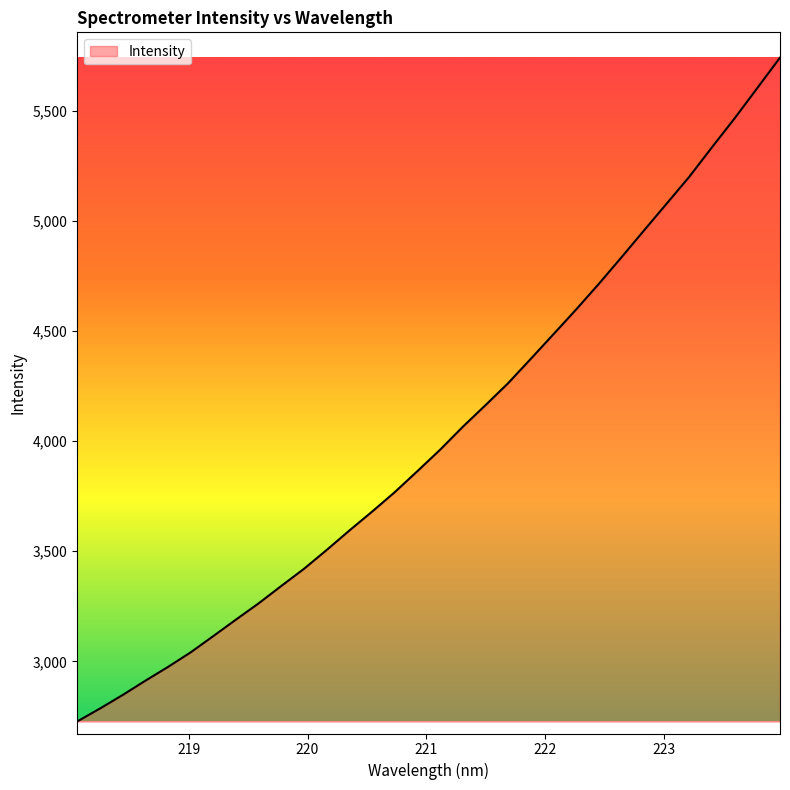

What is the maximum value shown in the chart?

5740.6